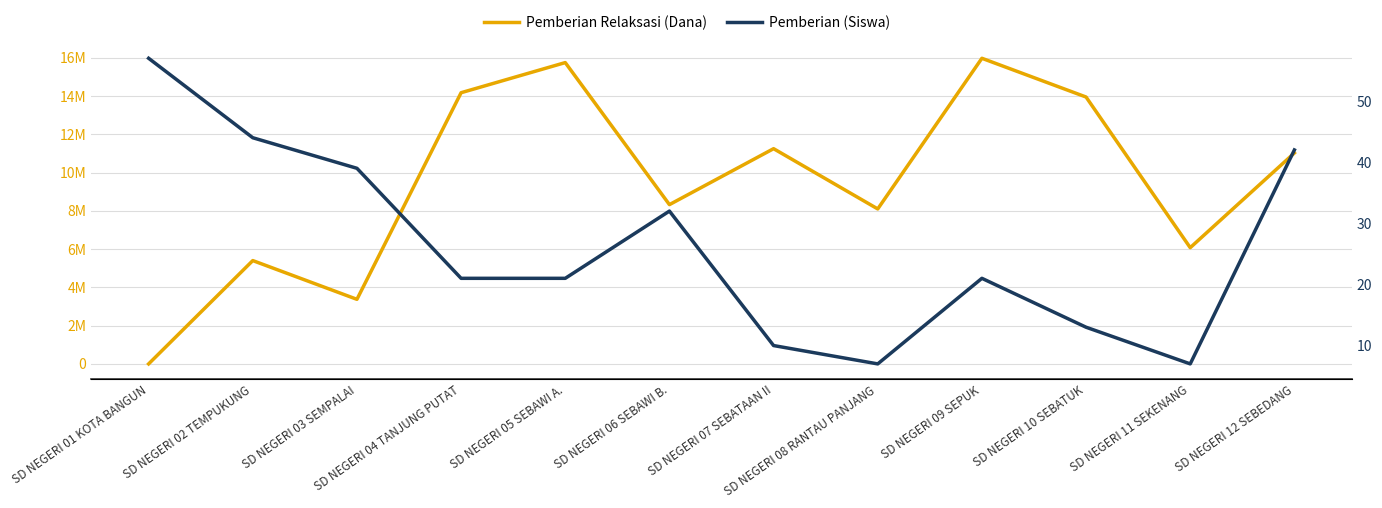

What is the value of the Pemberian Relaksasi (Dana) point at the 11th from the left?

6075000